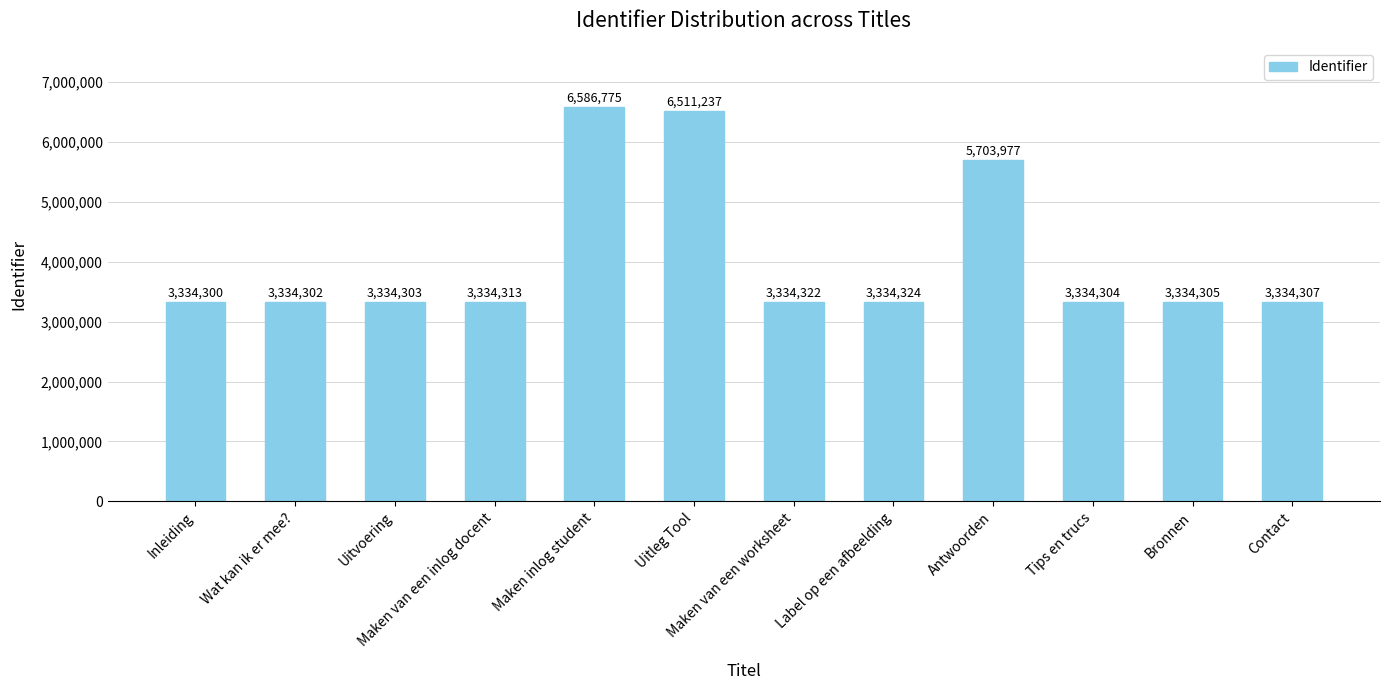

Which label corresponds to the smallest value in the chart?

Inleiding